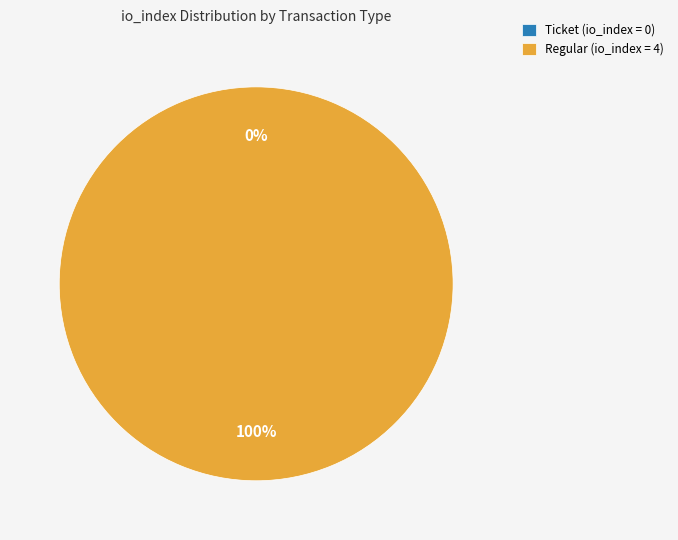

To the nearest percent, what is the difference between the Ticket (-1) and Regular (1) slice percentages?

100%